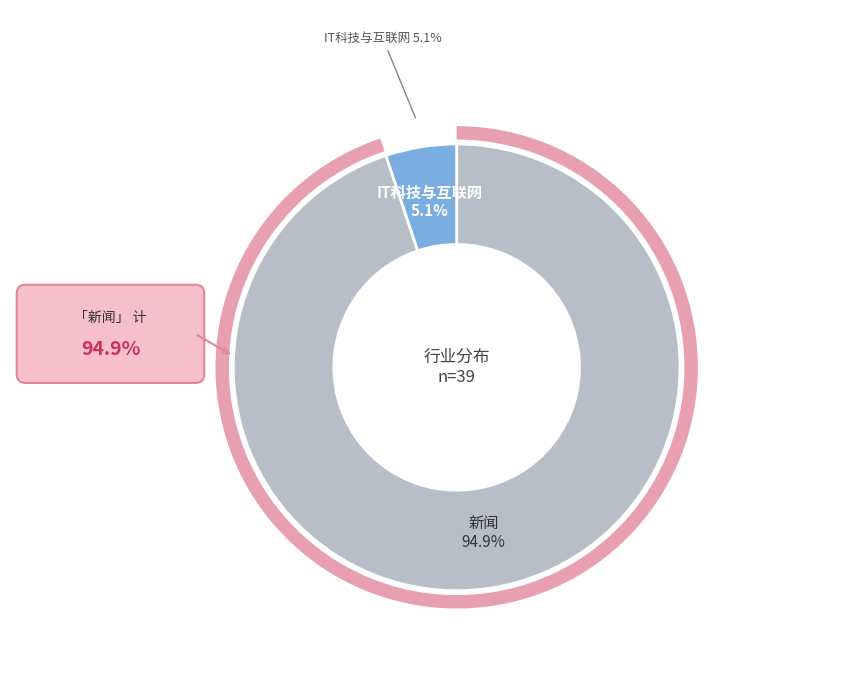

Which slice is the smallest?

IT科技与互联网